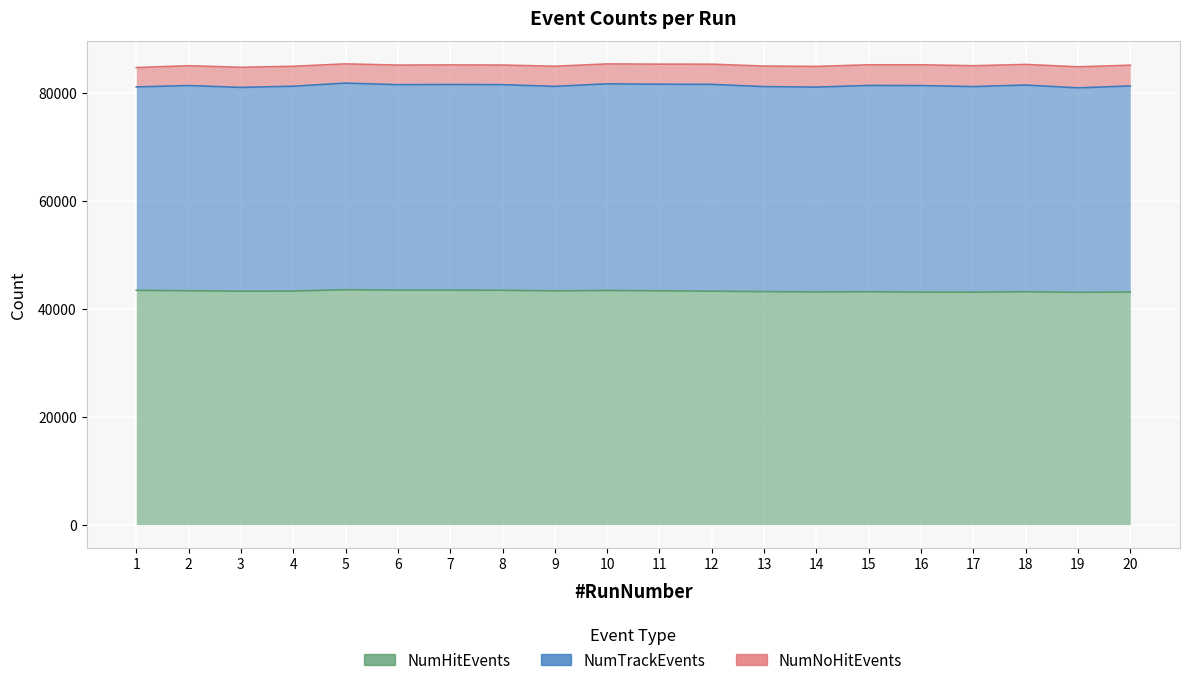

What is the lowest value of the NumNoHitEvents series?

3563